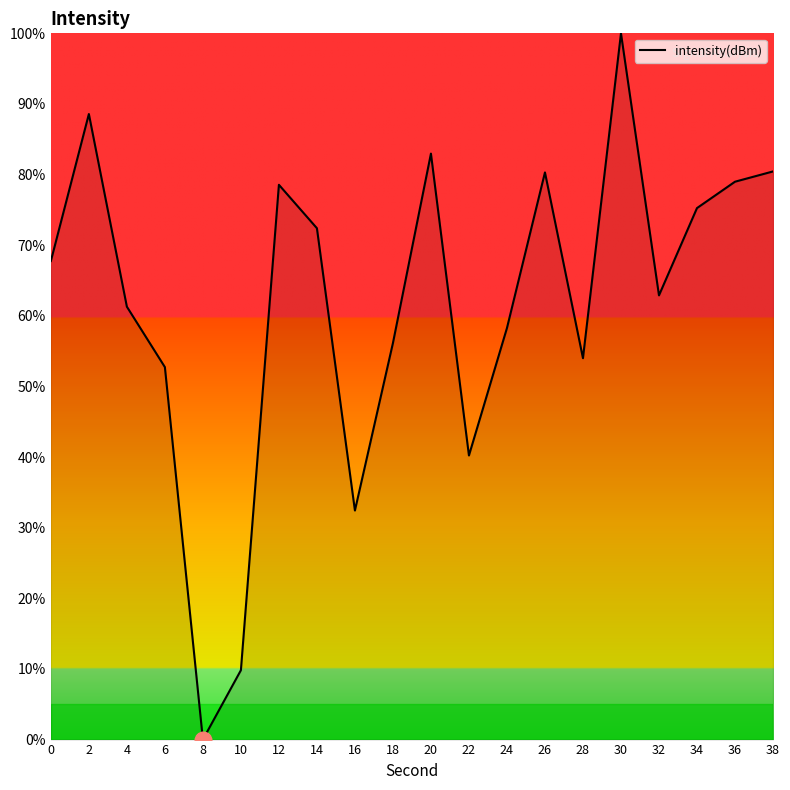

At which category does the chart reach its peak across all series?

30